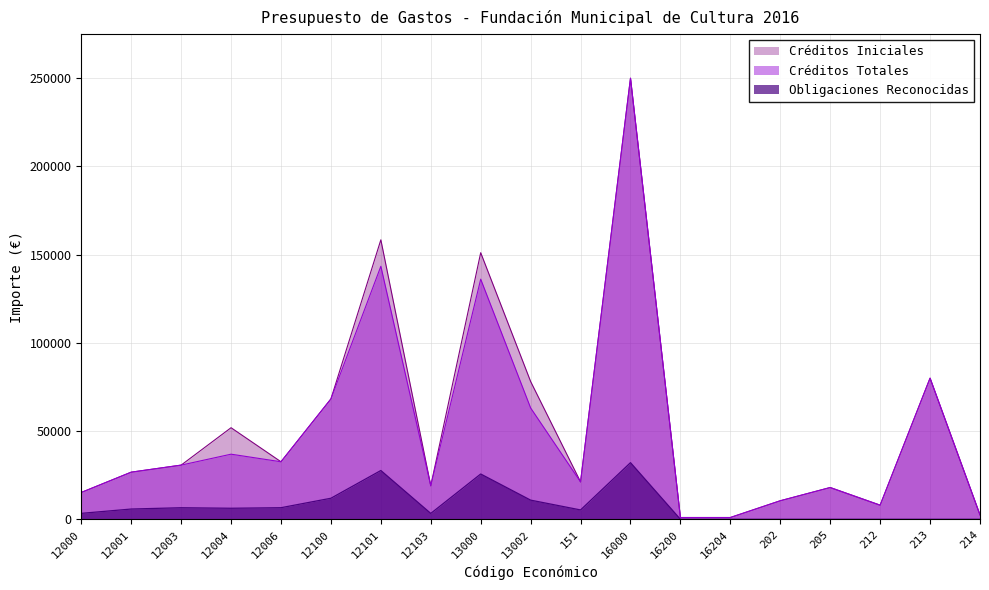

Reading right to left, extract all data points from this chart.

Créditos Iniciales: 2500.0	80000.0	8000.0	18000.0	10500.0	1000.0	1000.0	250000.0	21200.0	78100.0	151100.0	19000.0	158400.0	68200.0	32600.0	51900.0	30700.0	26700.0	15200.0
Créditos Totales: 2500.0	80000.0	8000.0	18000.0	10500.0	1000.0	1000.0	250000.0	21200.0	63100.0	136100.0	19000.0	143400.0	68200.0	32600.0	36900.0	30700.0	26700.0	15200.0
Obligaciones Reconocidas: 0.0	0.0	0.0	0.0	0.0	0.0	0.0	32098.9	5300.0	10857.0	25673.4	3335.2	27653.5	11926.4	6566.7	6252.4	6545.1	5811.4	3360.4